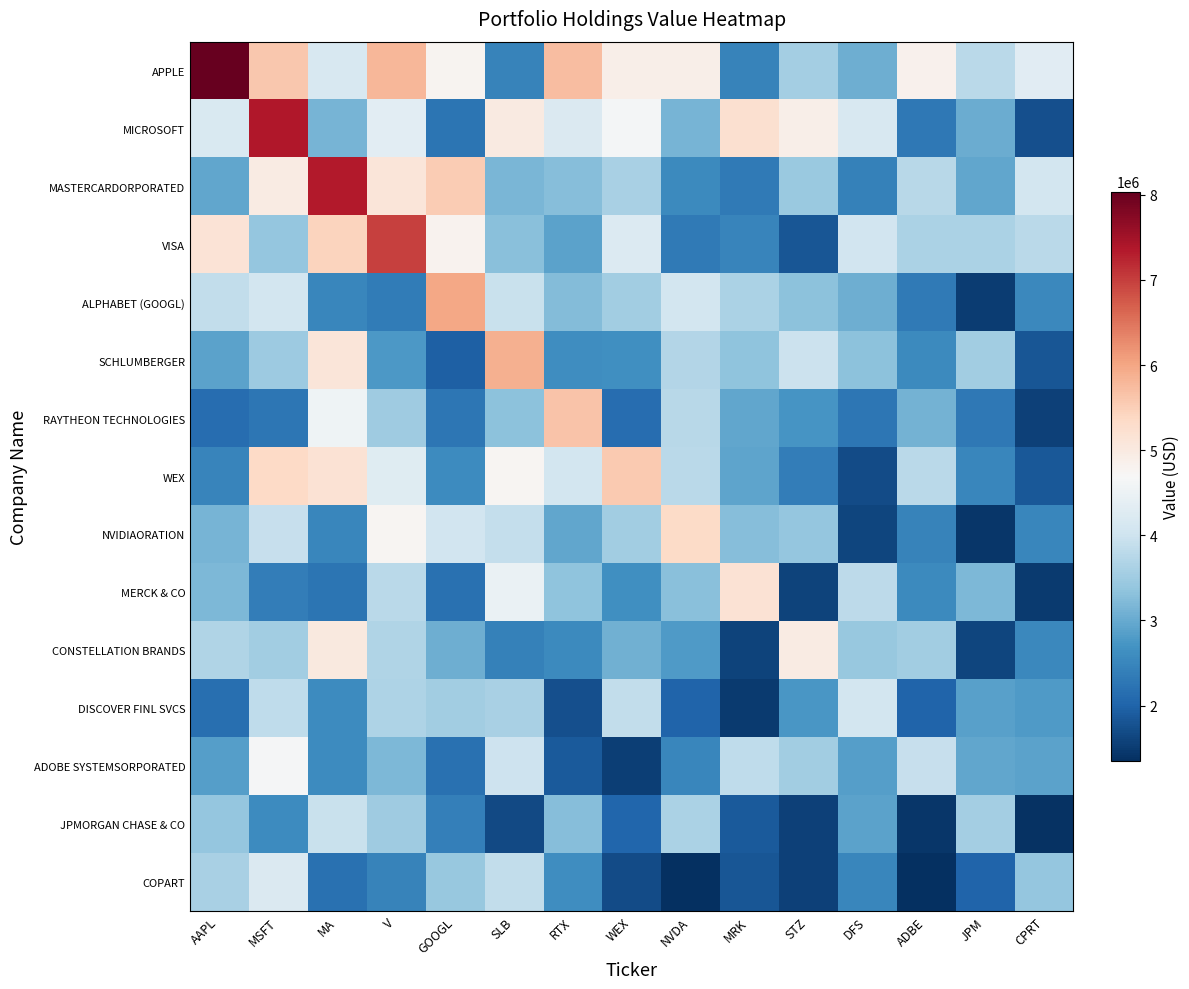

At which category is the sum across all series the highest?

MSFT